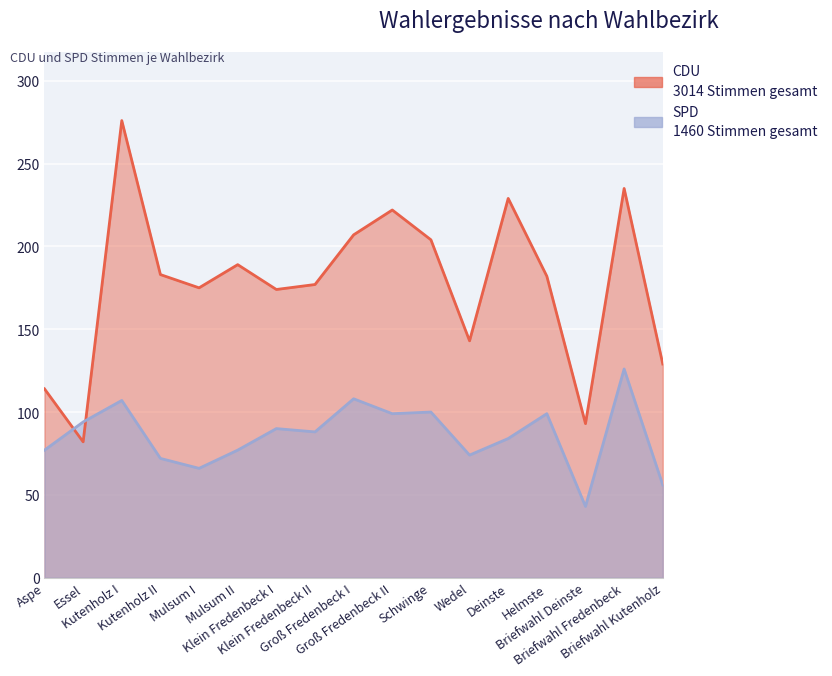

Where does the SPD series first go above 88?

Essel